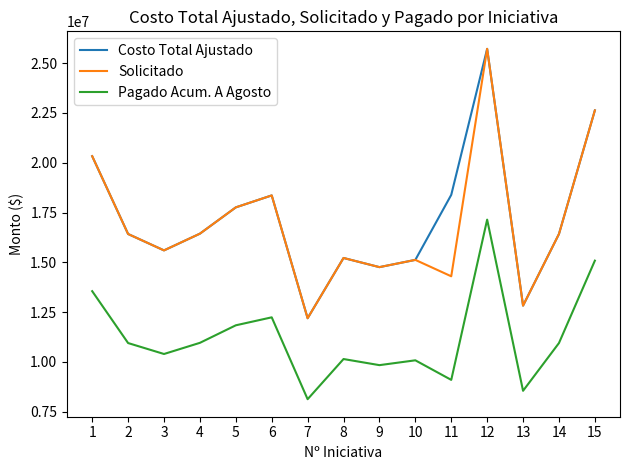

What is the difference between the highest and lowest values at 15?

7542680